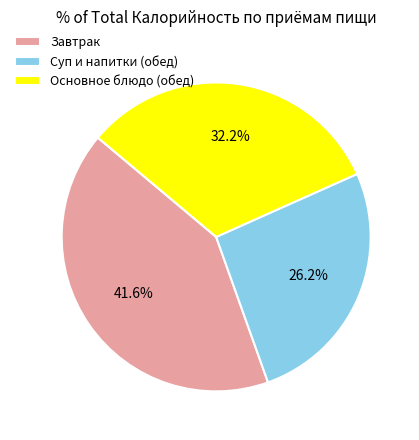

Approximately how many times larger is the value at Основное блюдо (обед) compared to Завтрак?

0.8